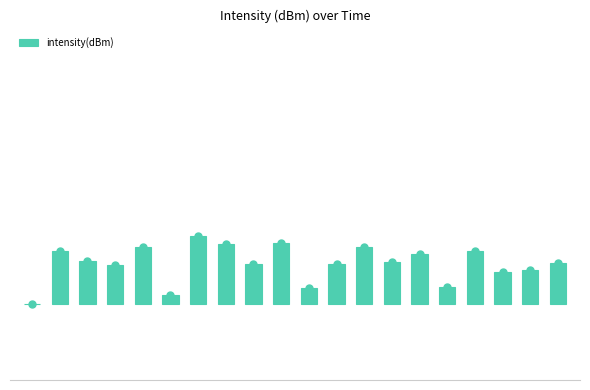

What is the difference between the maximum and minimum values?

19.5